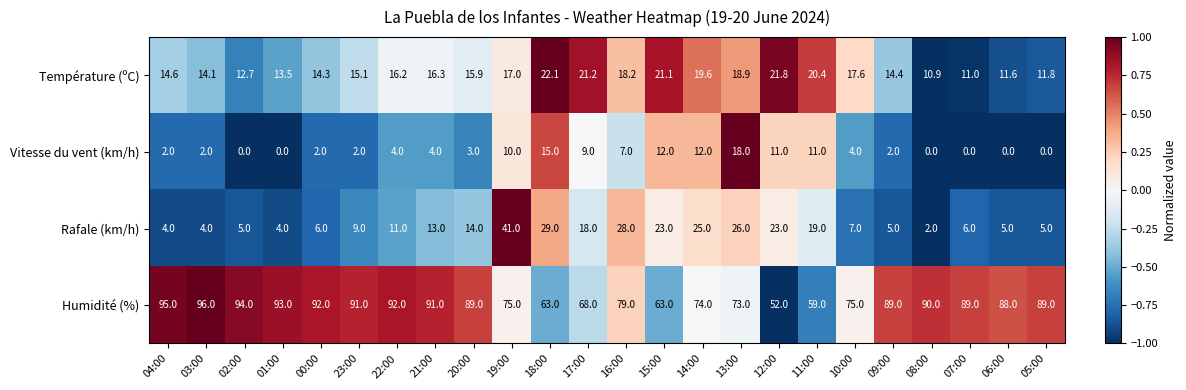

How many data points does each series have?

24